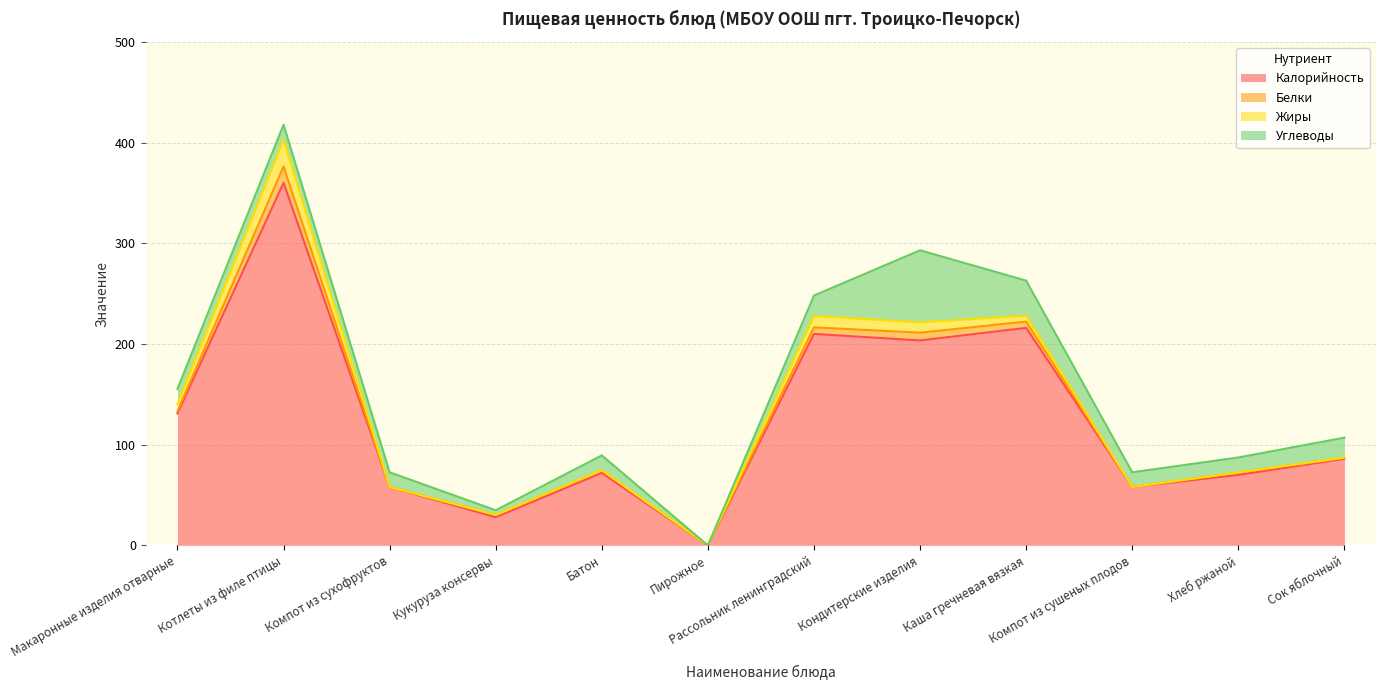

Between Компот из сухофруктов and Кукуруза консервы, which series saw the biggest shift?

Калорийность